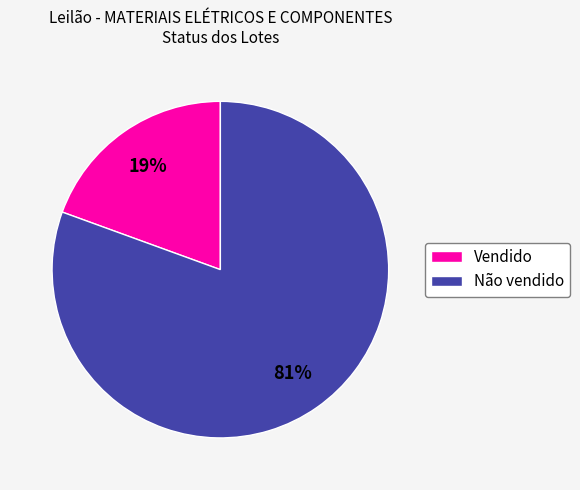

Count the number of slices in the pie.

2